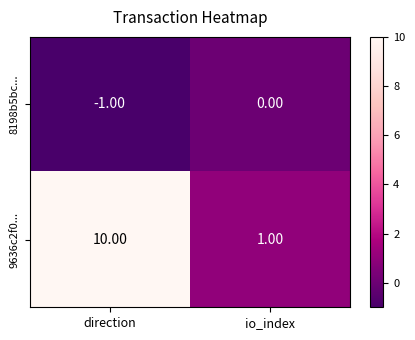

What is the difference between the 9636c2f0... values at direction and io_index?

9